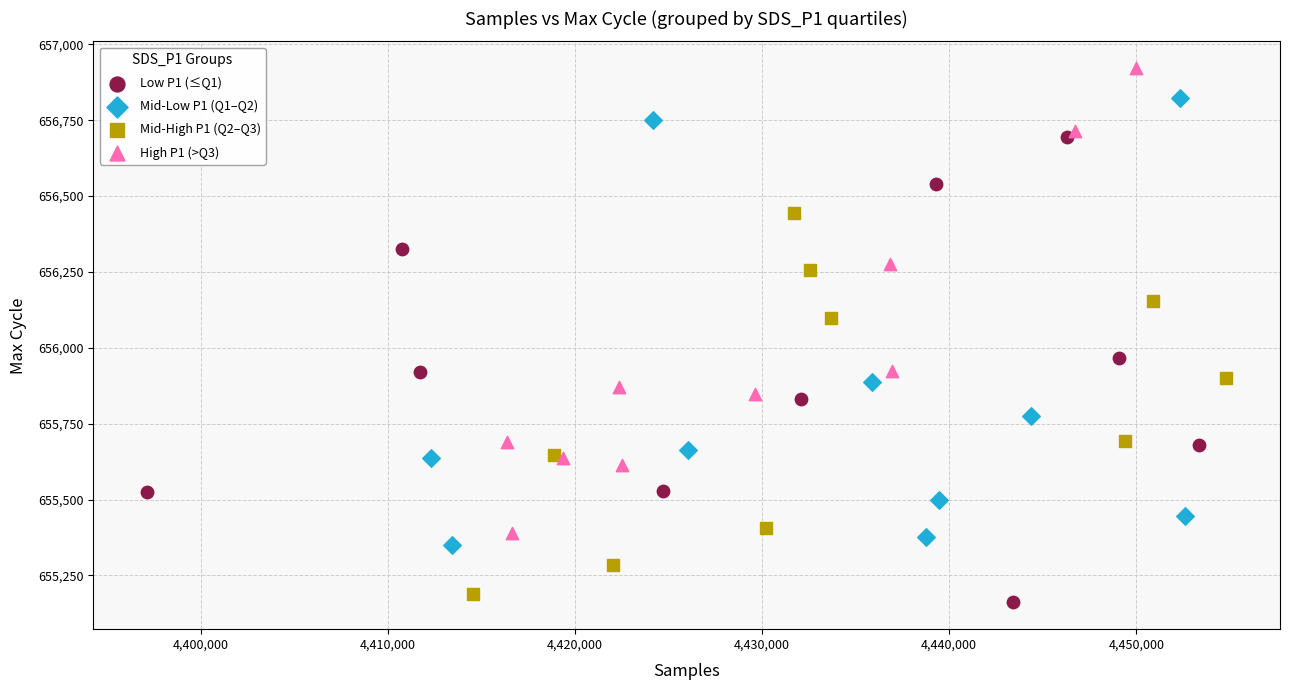

What are all the series names shown in the legend?

Low P1 (≤Q1), Mid-Low P1 (Q1–Q2), Mid-High P1 (Q2–Q3), High P1 (>Q3)